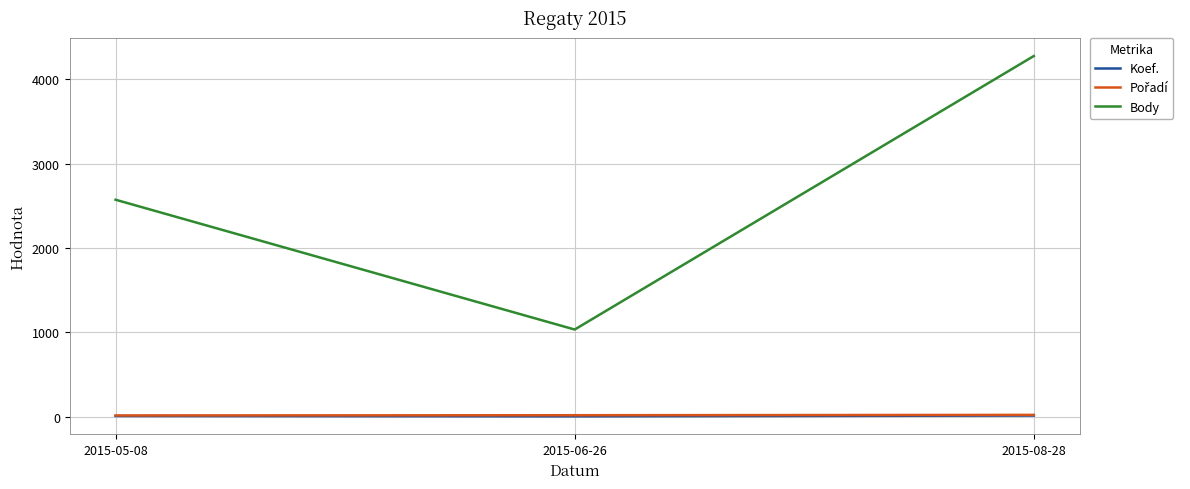

Which category has the highest value across all series?

2015-08-28